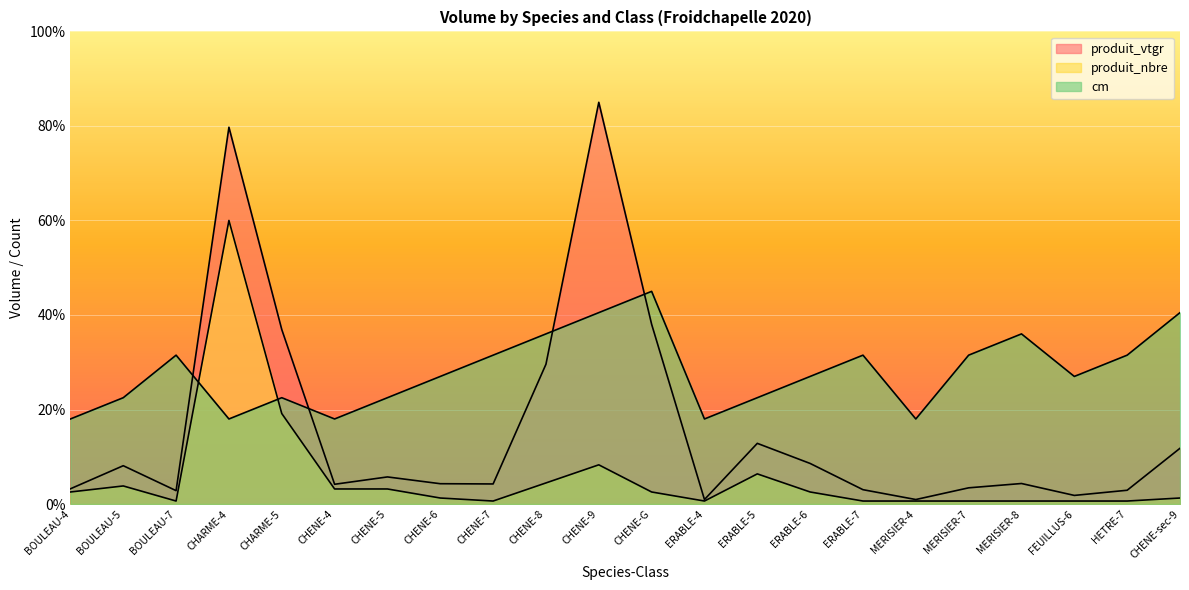

What is the highest value of the produit_nbre series?

60.0